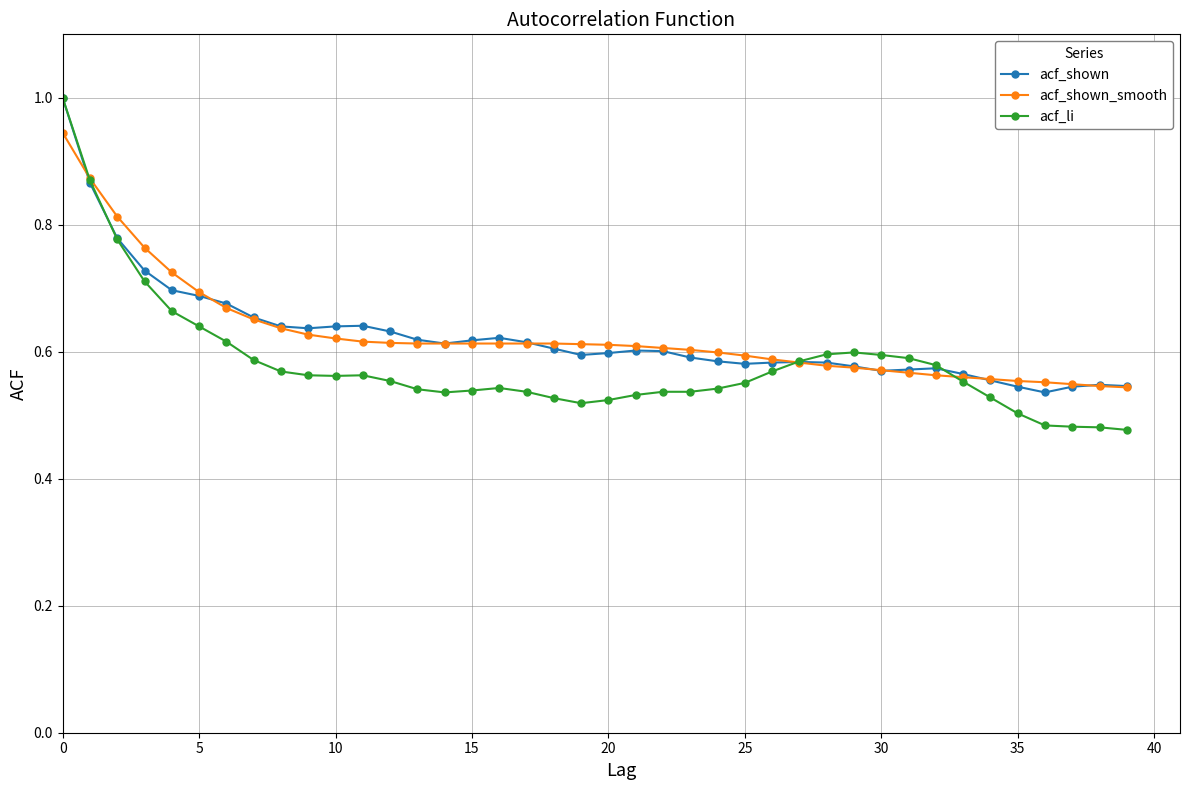

What is the maximum value for acf_li?

1.0